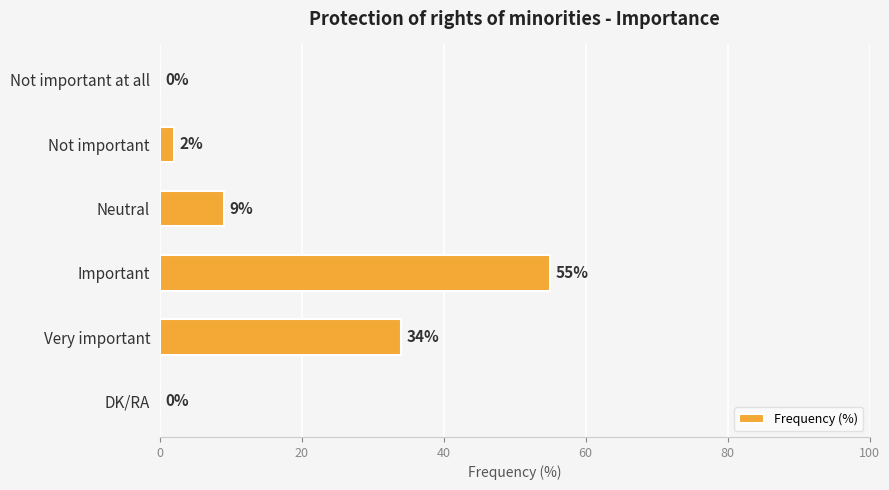

Where is the data nearest to the value 27?

Very important